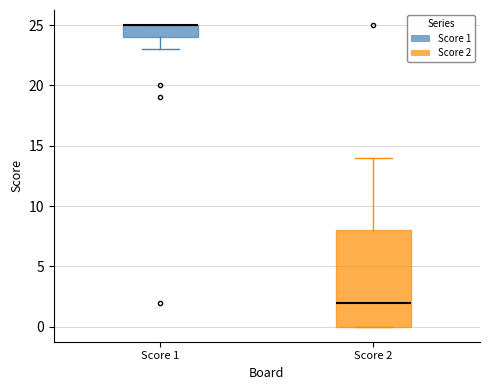

Where is the upper edge of the box for Score 1 on the y-axis? The values are not printed on the chart, so give them approximately, as read against the axis.

25